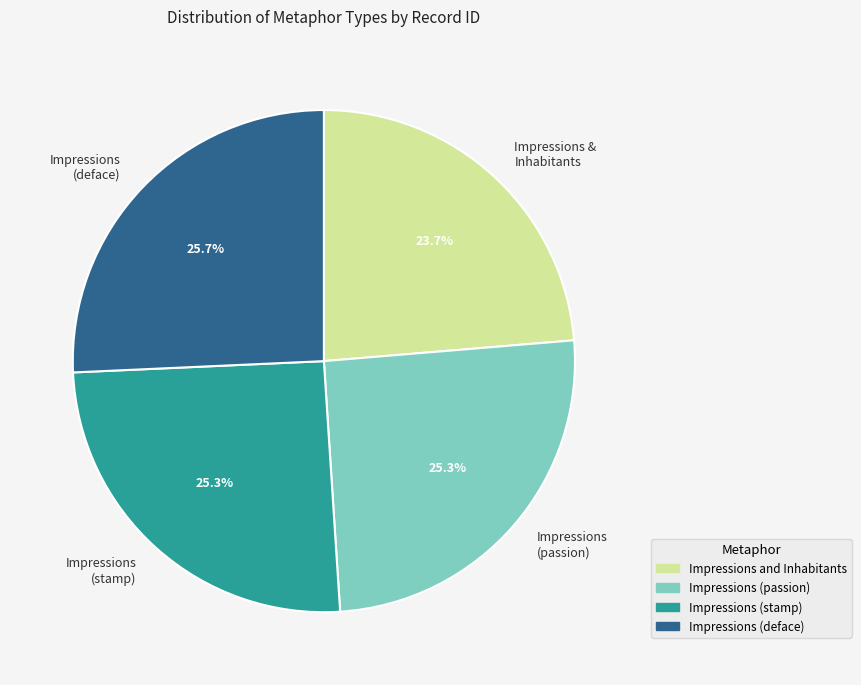

True or false: Impressions (deface) accounts for 36% of the total.

False